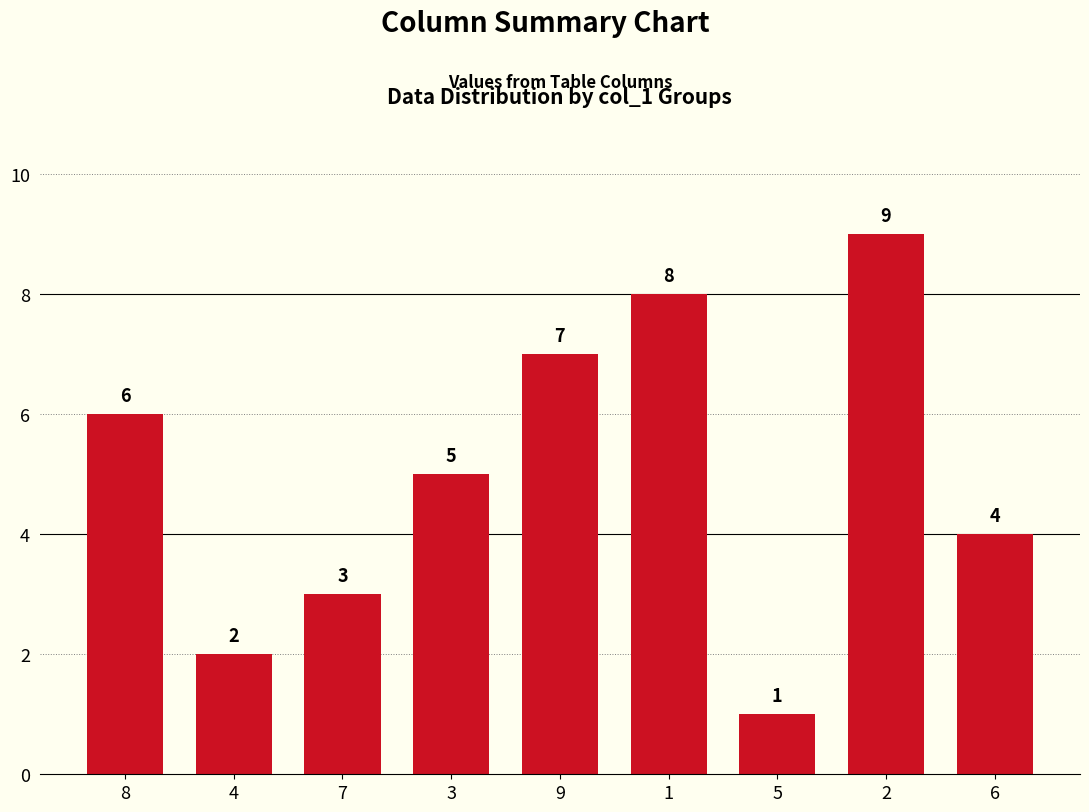

Which category has the highest value across all series?

2